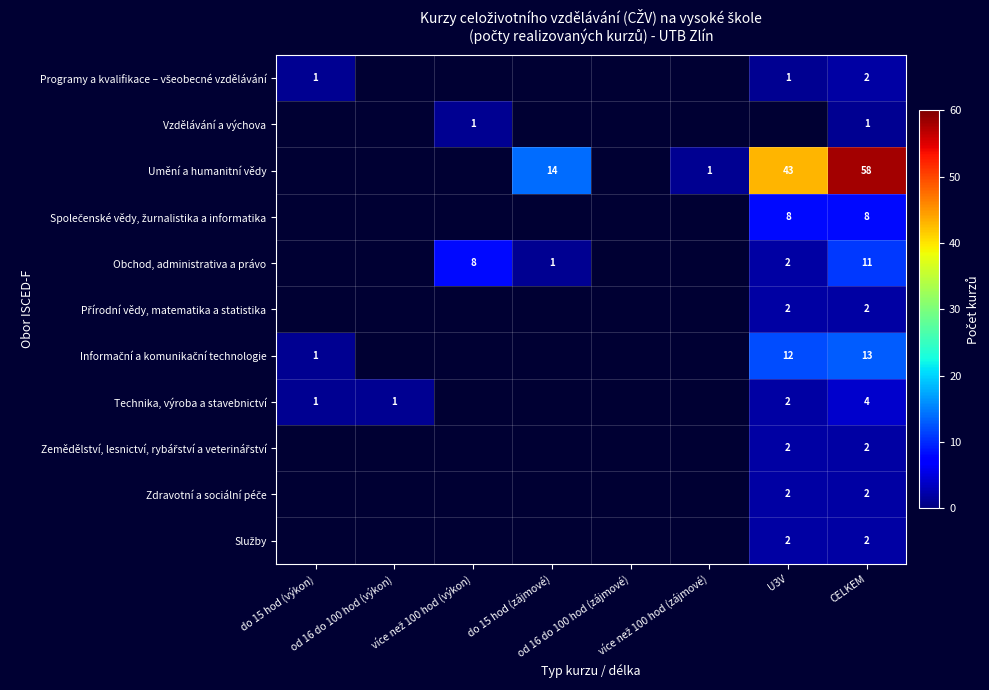

What is the difference between the highest and lowest values at CELKEM?

57